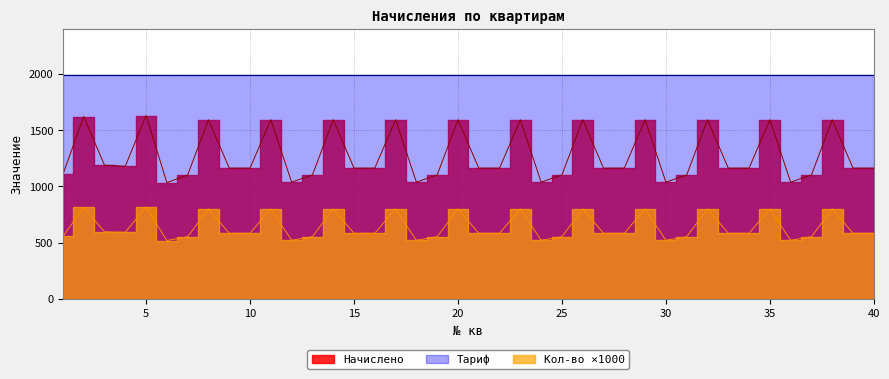

List the labels in order of Начислено value, smallest first.

6, 12, 18, 24, 30, 36, 7, 13, 19, 25, 31, 37, 1, 9, 10, 15, 16, 21, 22, 27, 28, 33, 34, 39, 40, 4, 3, 8, 11, 14, 17, 20, 23, 26, 29, 32, 35, 38, 2, 5